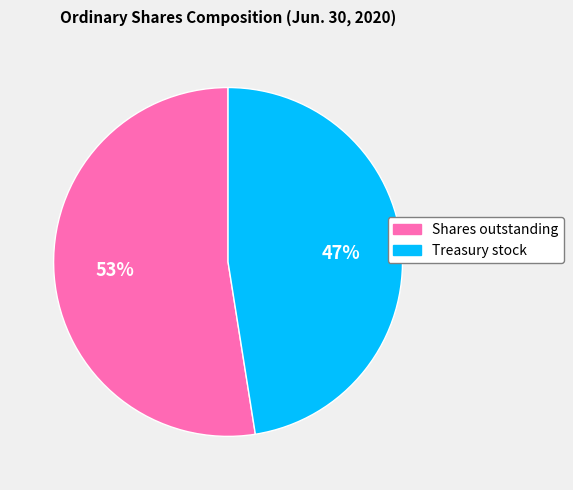

Does Treasury stock account for over 50% of the chart?

No